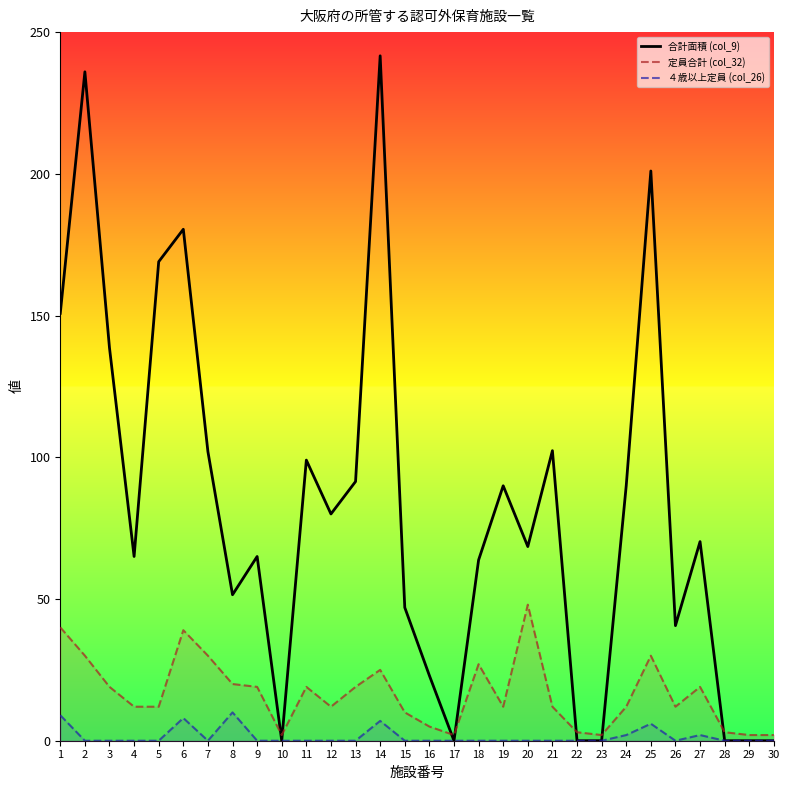

Which series has the widest spread of values?

合計面積 (col_9)